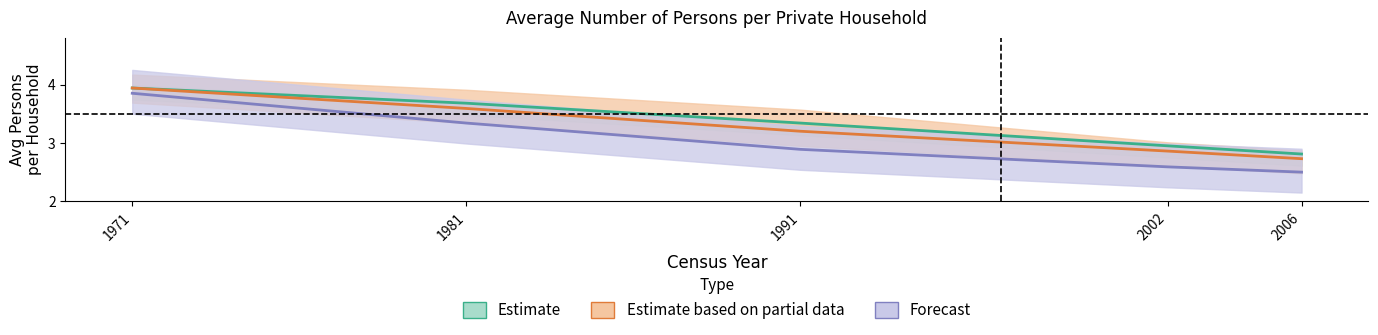

Reading left to right, extract all data points from this chart.

State (Estimate): 1971=3.9	1981=3.7	1991=3.3	2002=3.0	2006=2.8
Dublin (Partial): 1971=3.9	1981=3.6	1991=3.2	2002=2.9	2006=2.7
Dublin City (Forecast): 1971=3.9	1981=3.3	1991=2.9	2002=2.6	2006=2.5